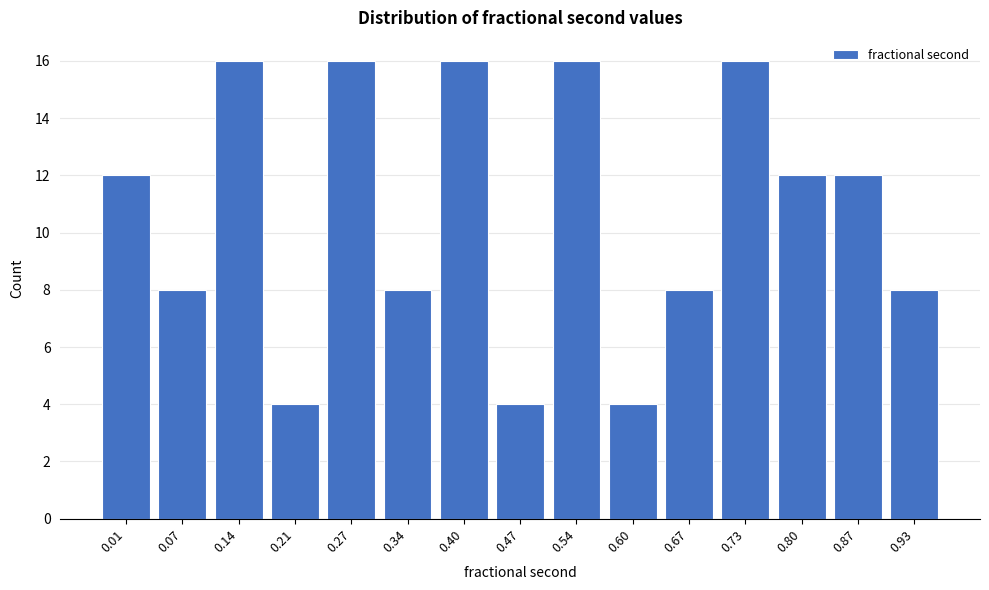

Reading left to right, list all the values displayed in this chart.

12	8	16	4	16	8	16	4	16	4	8	16	12	12	8